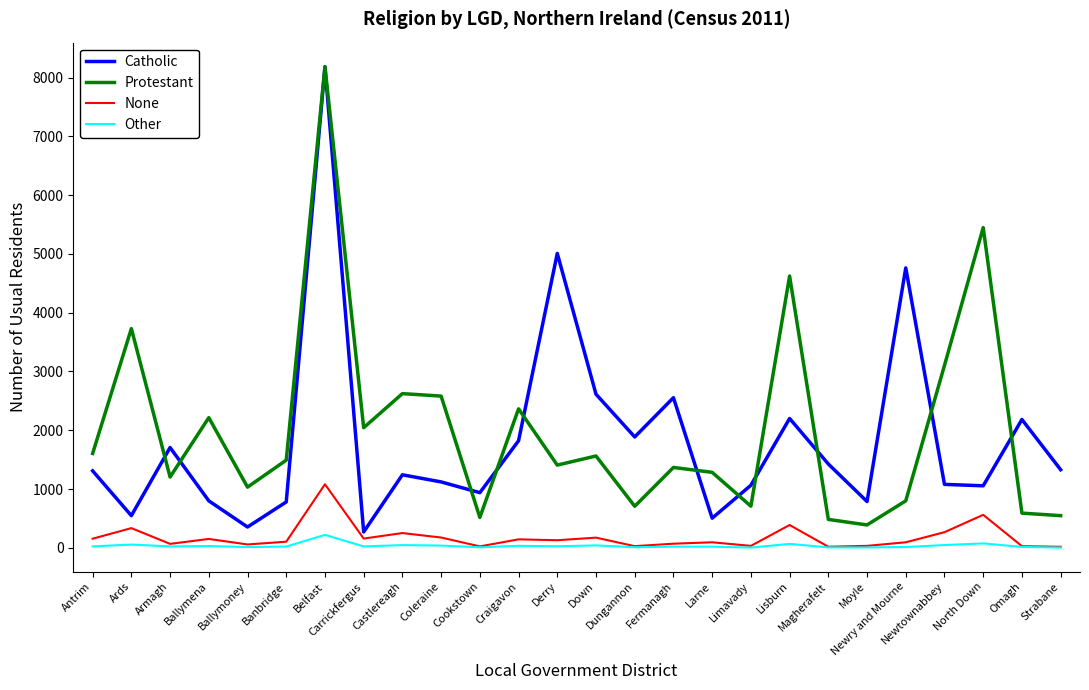

True or false: Protestant and Other intersect in this chart.

False